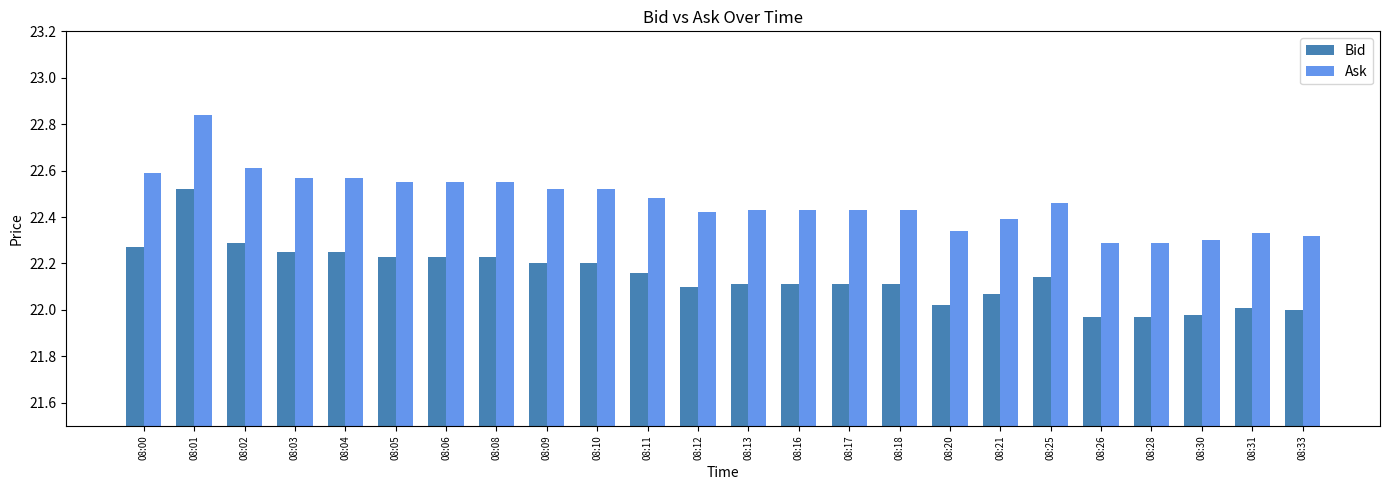

Count the number of categories in the chart.

24